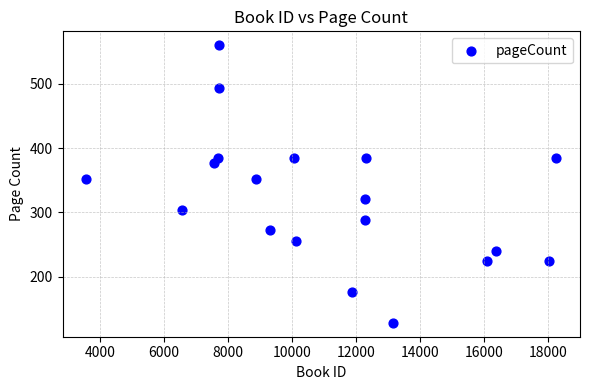

What is the range of X values (max minus min)?

14716